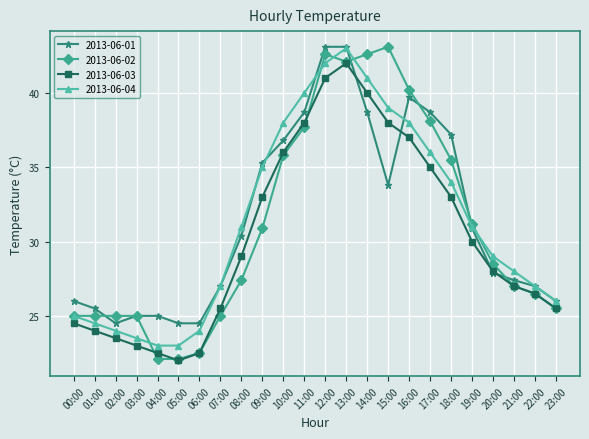

What position from the left is 04:00?

5